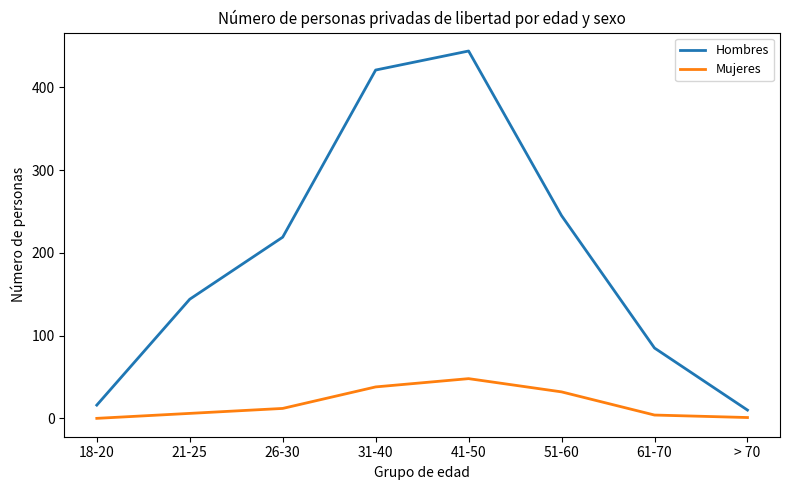

At which label is Hombres closest to 227?

26-30